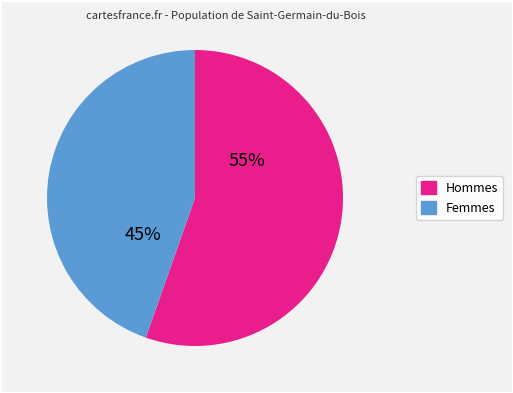

Is there any slice that represents more than half of the pie?

Yes